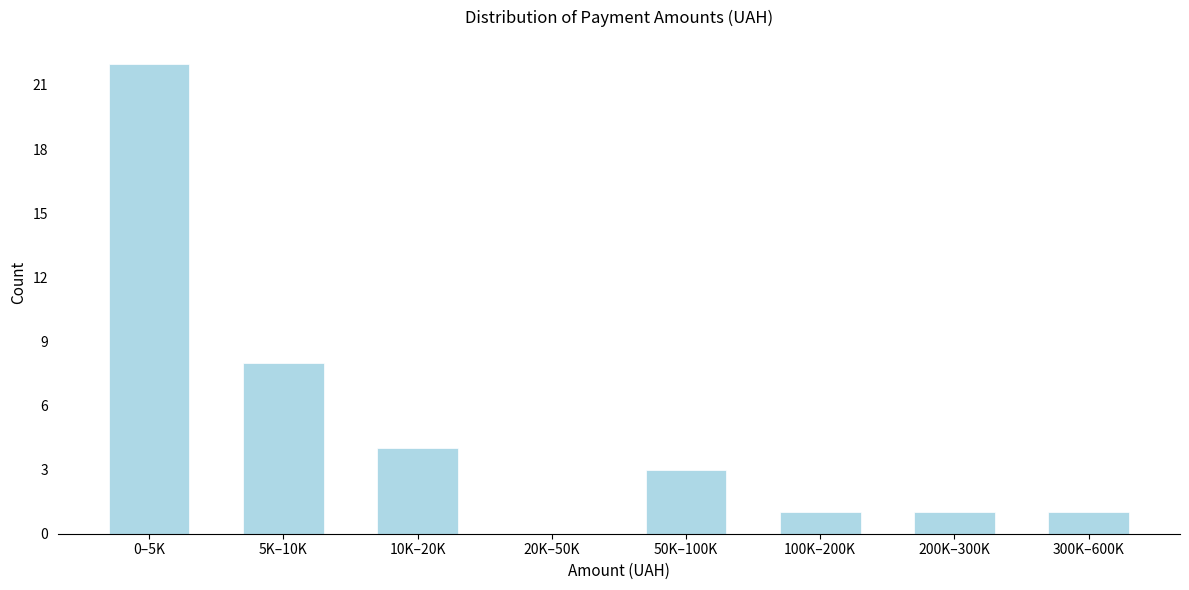

Reading left to right, extract all data points from this chart.

0–5K=22	5K–10K=8	10K–20K=4	20K–50K=0	50K–100K=3	100K–200K=1	200K–300K=1	300K–600K=1